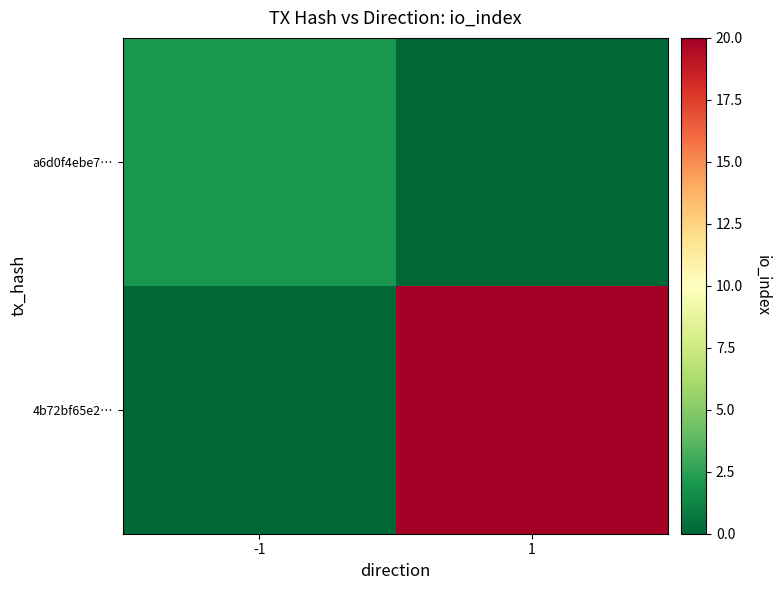

Reading right to left, transcribe all the data shown in this chart.

a6d0f4ebe7…: 1=0	-1=2
4b72bf65e2…: 1=20	-1=0